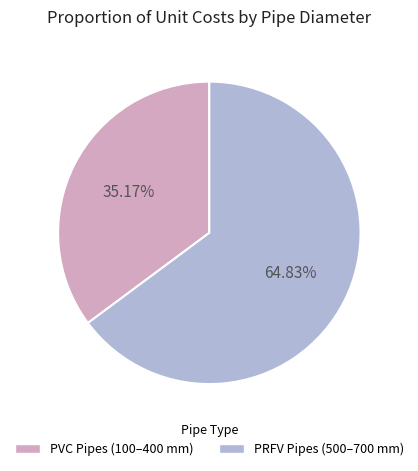

Combined, do PRFV Pipes (500–700 mm) and PVC Pipes (100–400 mm) account for over 50%?

Yes